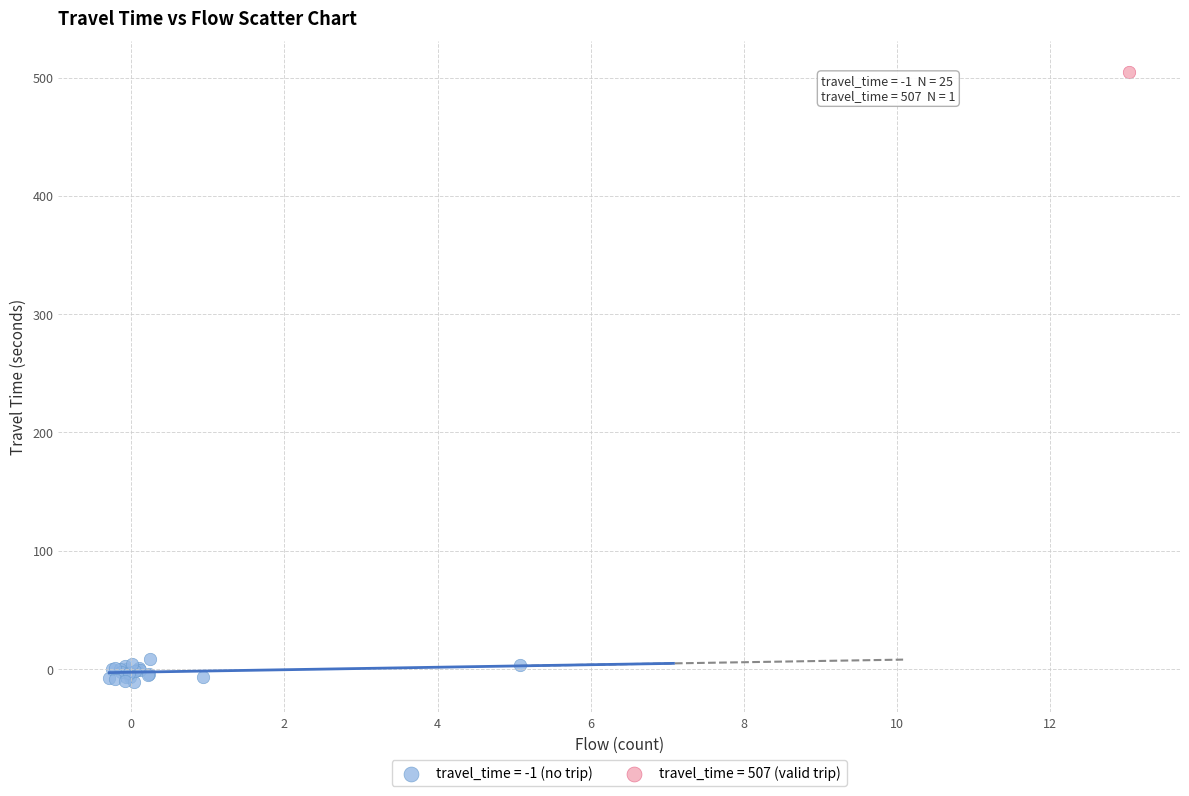

Which series reaches the maximum Y coordinate?

travel_time = 507 (valid trip)